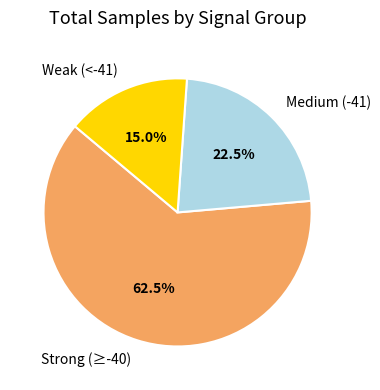

Which category has the smallest portion of the pie?

Weak (<-41)